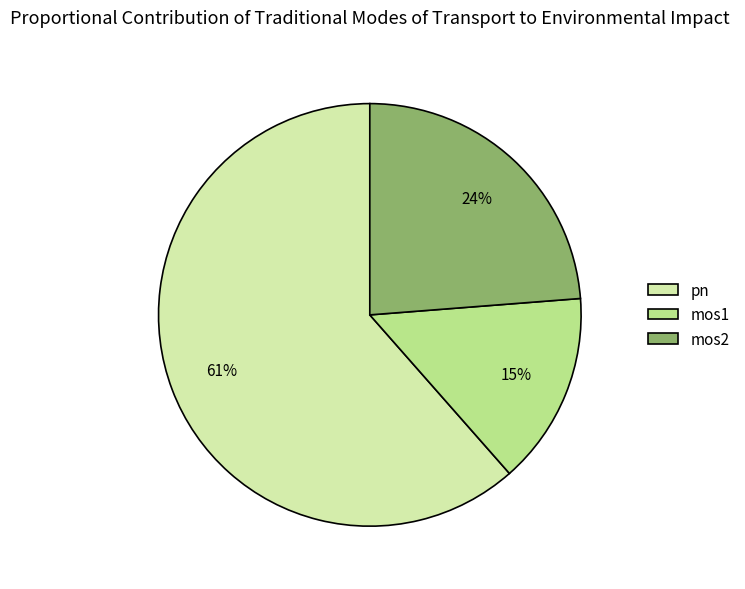

Do mos1 and pn together represent more than half of the pie?

Yes